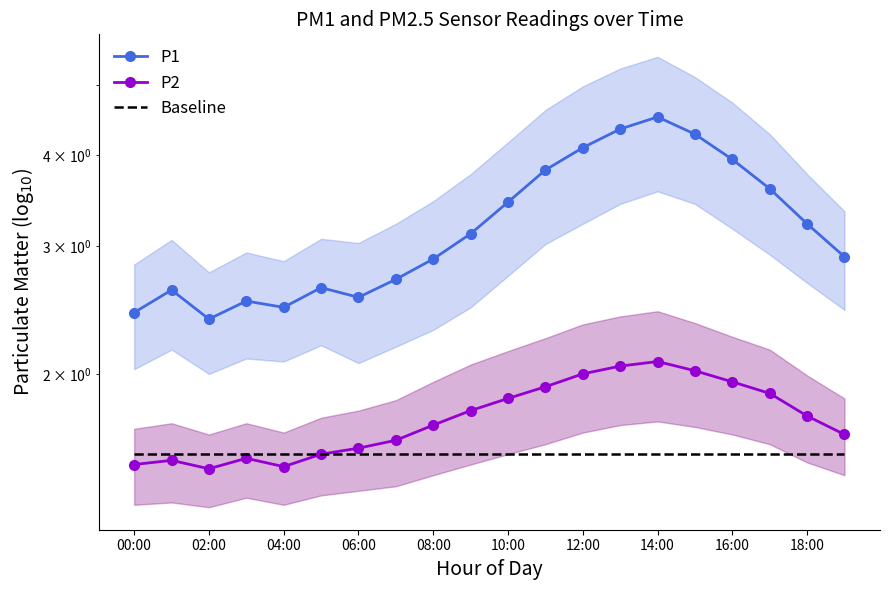

Is the value of P2 at 02:00 greater than the value of Baseline at 02:00?

No